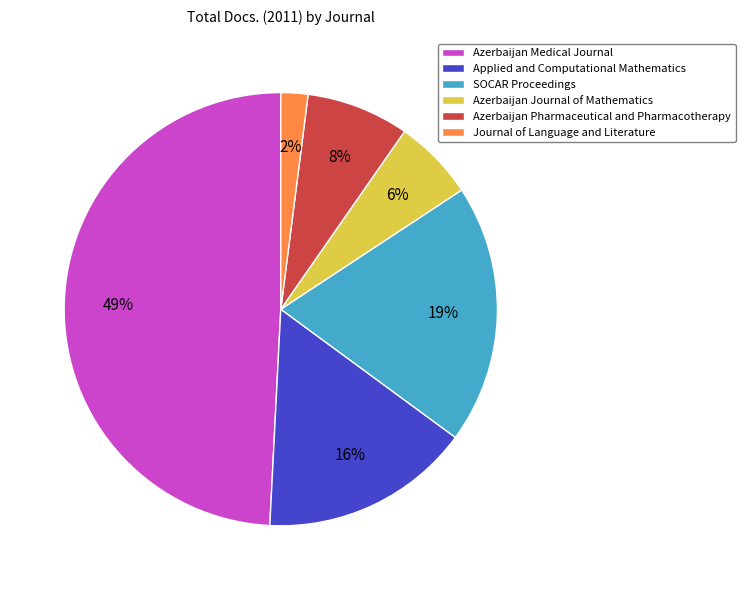

Rank the categories by value from lowest to highest.

Journal of Language and Literature, Azerbaijan Journal of Mathematics, Azerbaijan Pharmaceutical and Pharmacotherapy, Applied and Computational Mathematics, SOCAR Proceedings, Azerbaijan Medical Journal